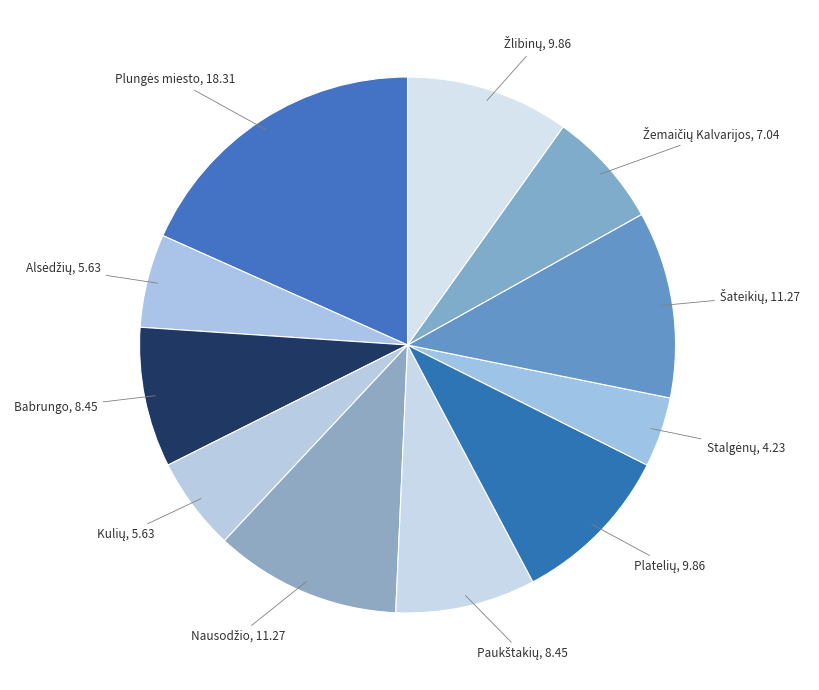

Is Babrungo the majority of the pie?

No